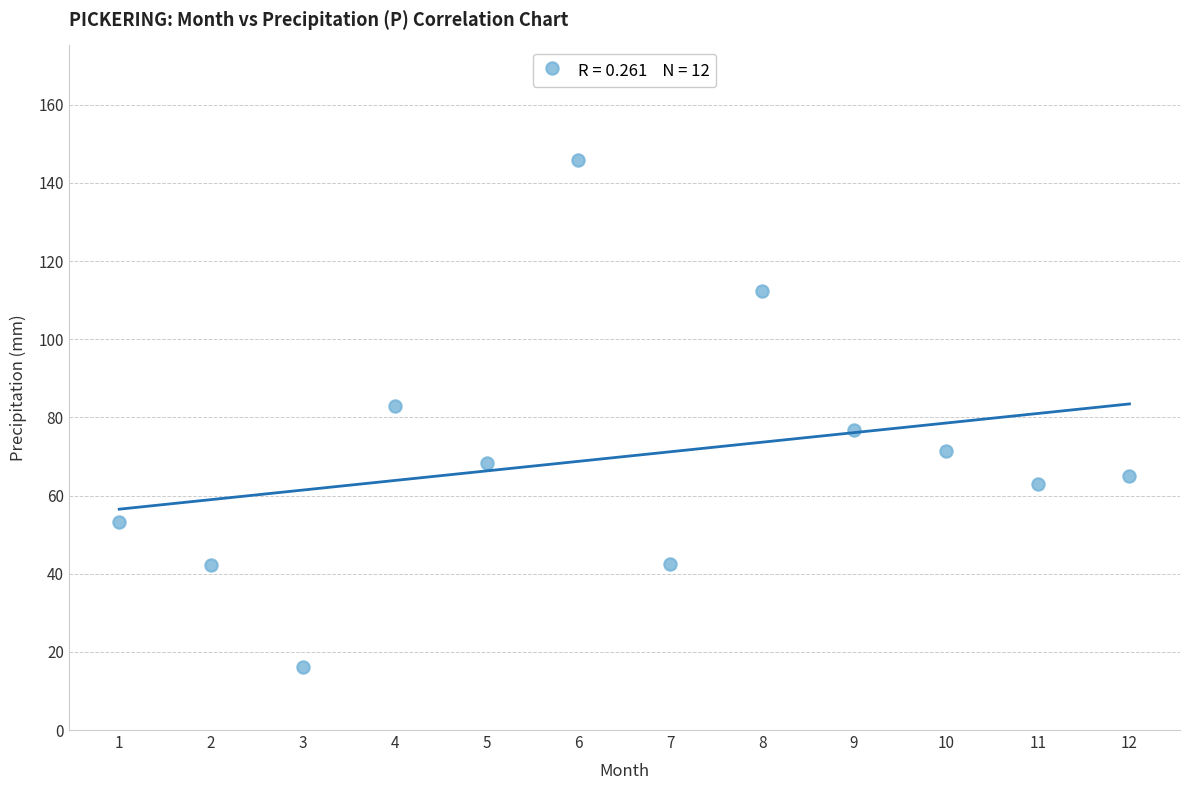

What is the range of X values (max minus min)?

11.0